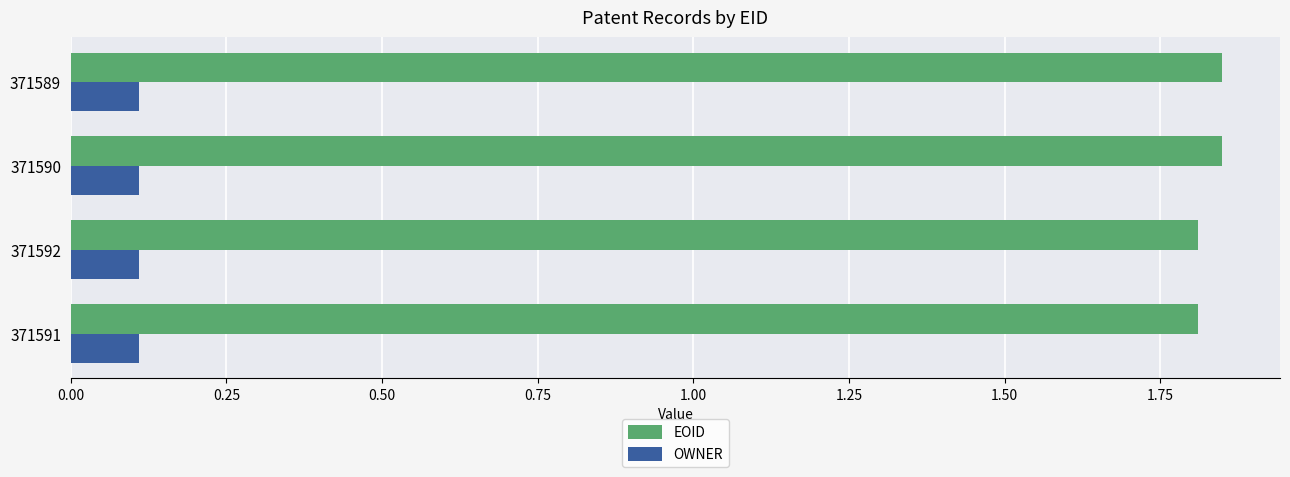

At how many categories does at least one series exceed 0?

4